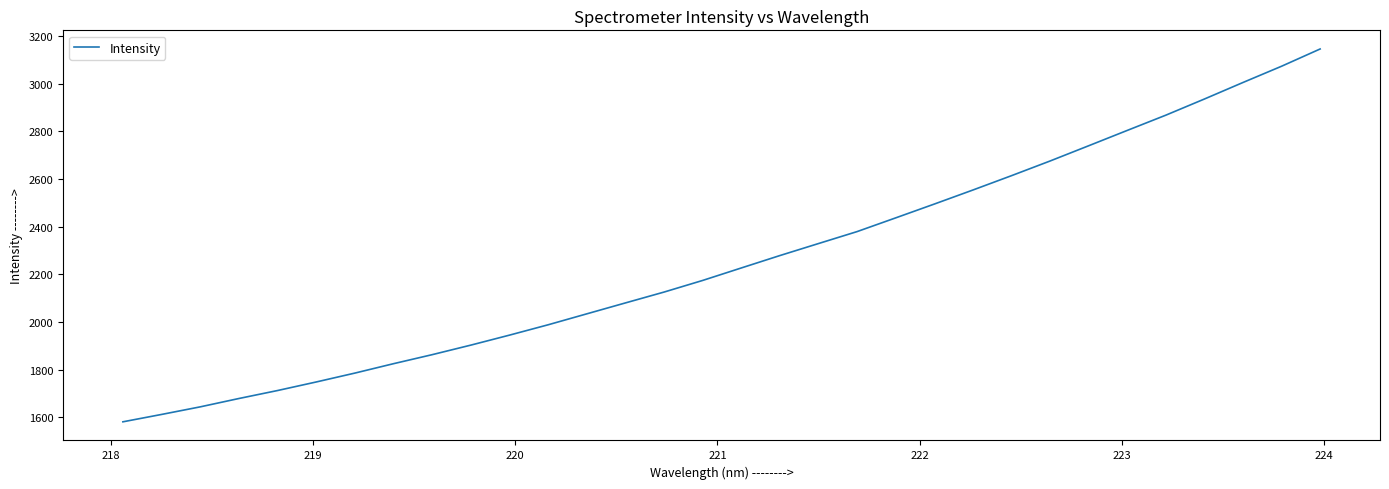

What is the greatest value displayed?

3146.1